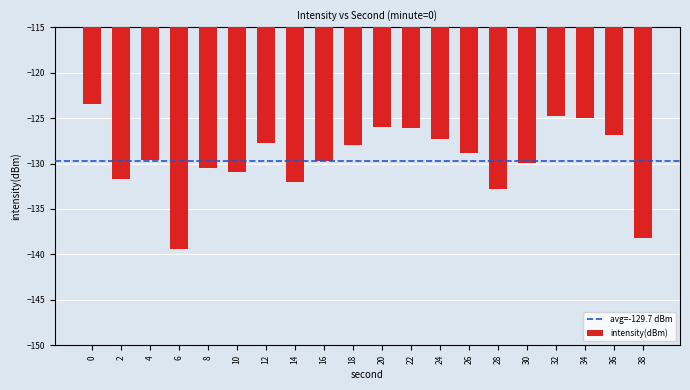

Which has a higher value, 24 or 10?

24